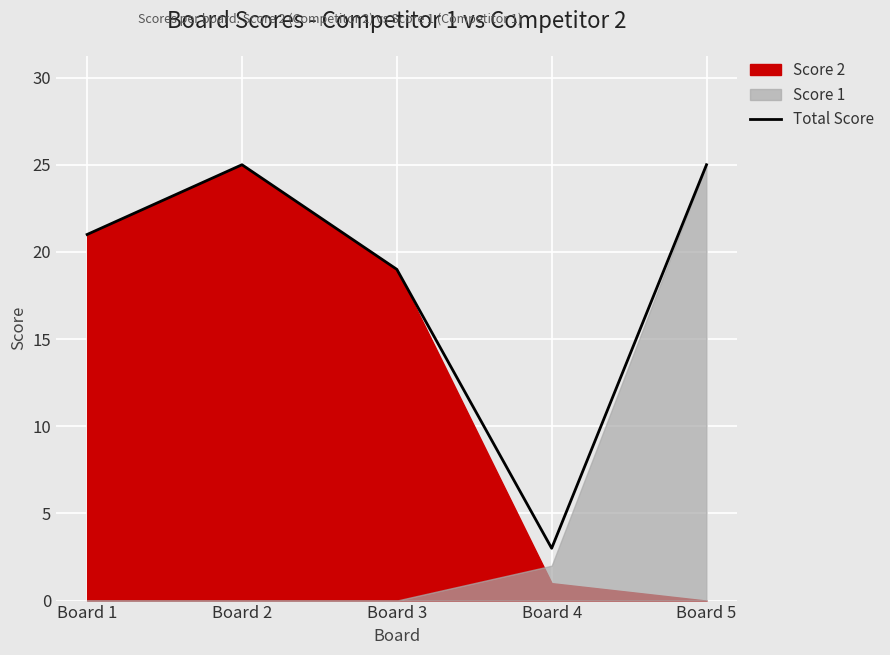

What is the difference between the second highest and second lowest values?

6